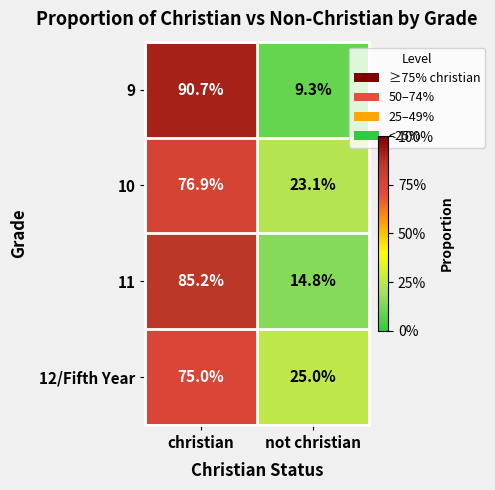

Is the value of 11 at not christian greater than the value of 10 at christian?

No